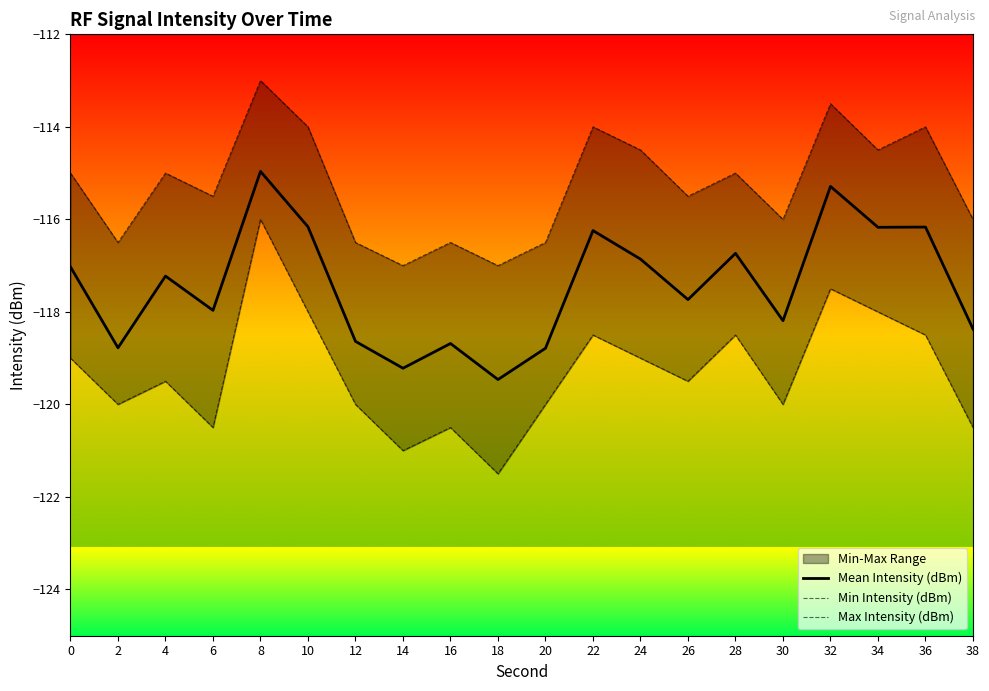

What is the value of the Mean Intensity (dBm) point at the 9th from the left?

-118.7